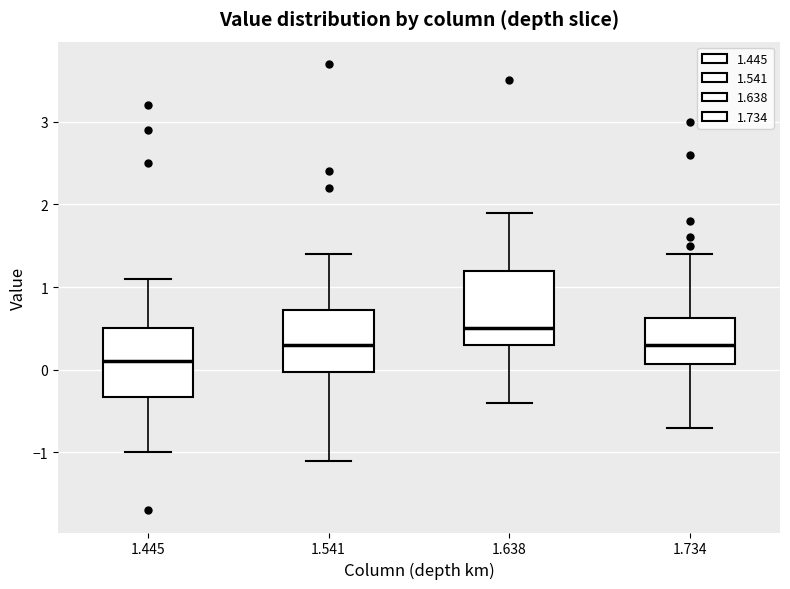

Where does the lower whisker of the box at x = 1.541 end on the y-axis? The values are not printed on the chart, so give them approximately, as read against the axis.

-1.1